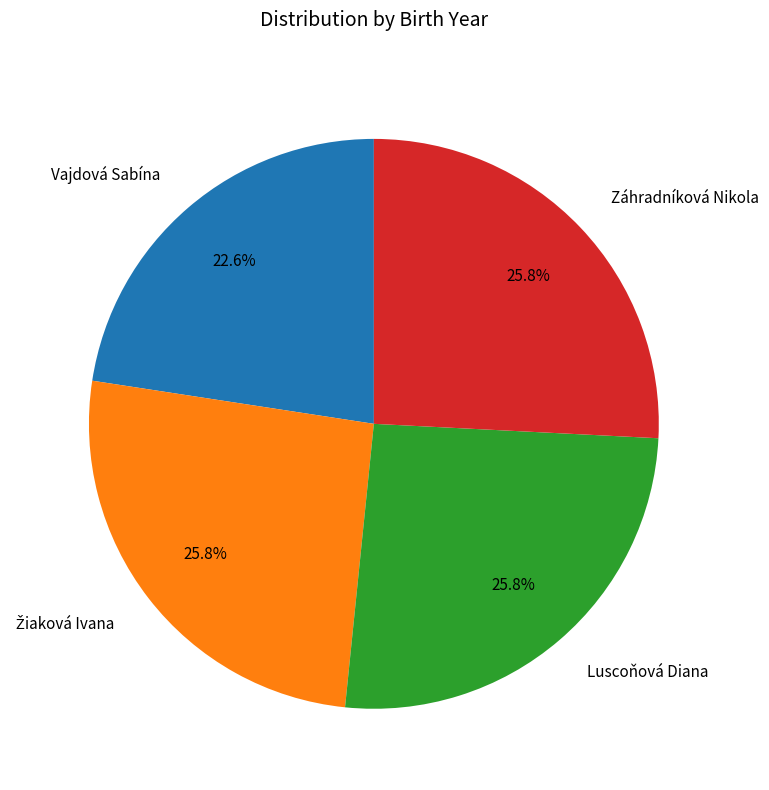

Is there any slice that represents more than half of the pie?

No